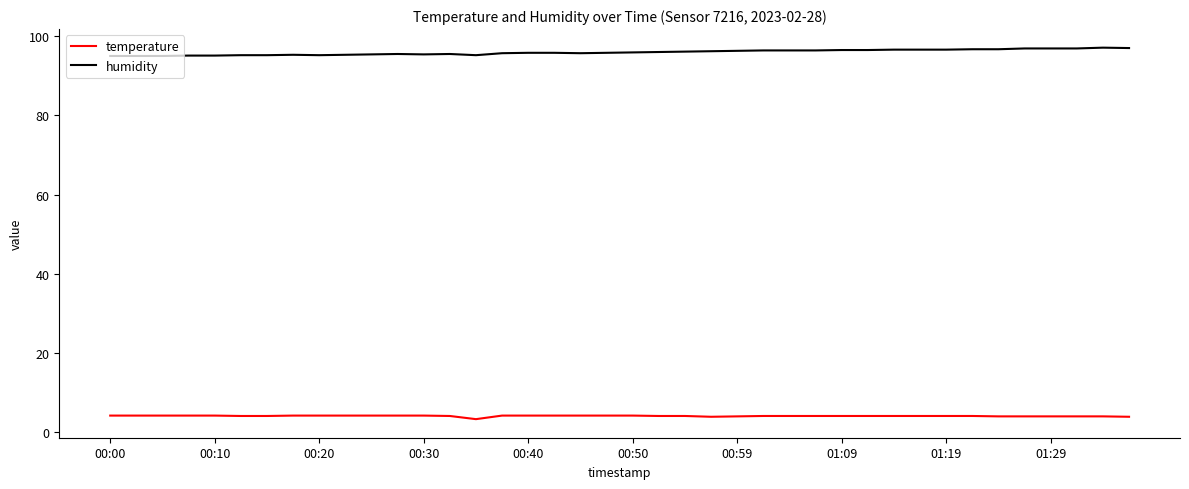

What is the difference between the maximum and minimum values in the humidity series?

2.1